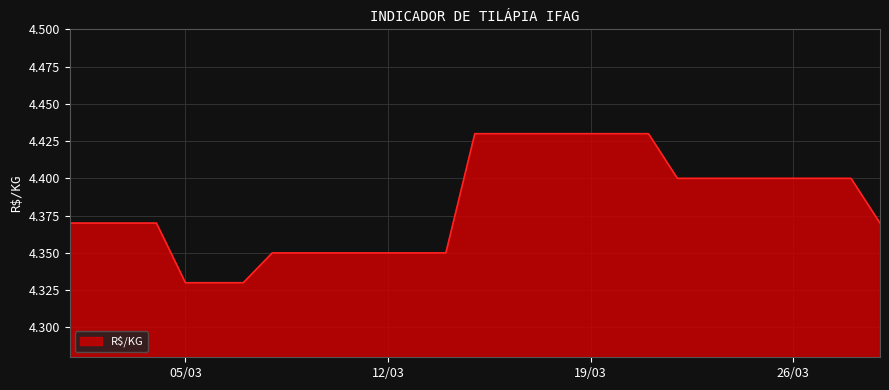

What is the maximum value shown in the chart?

4.4